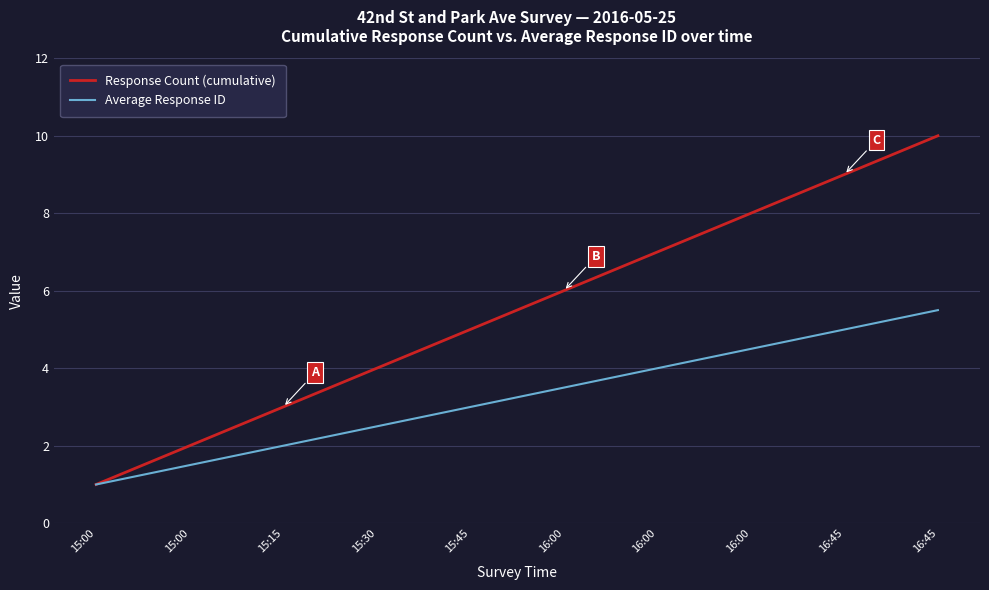

Is this an area chart (filled region under the line)?

No